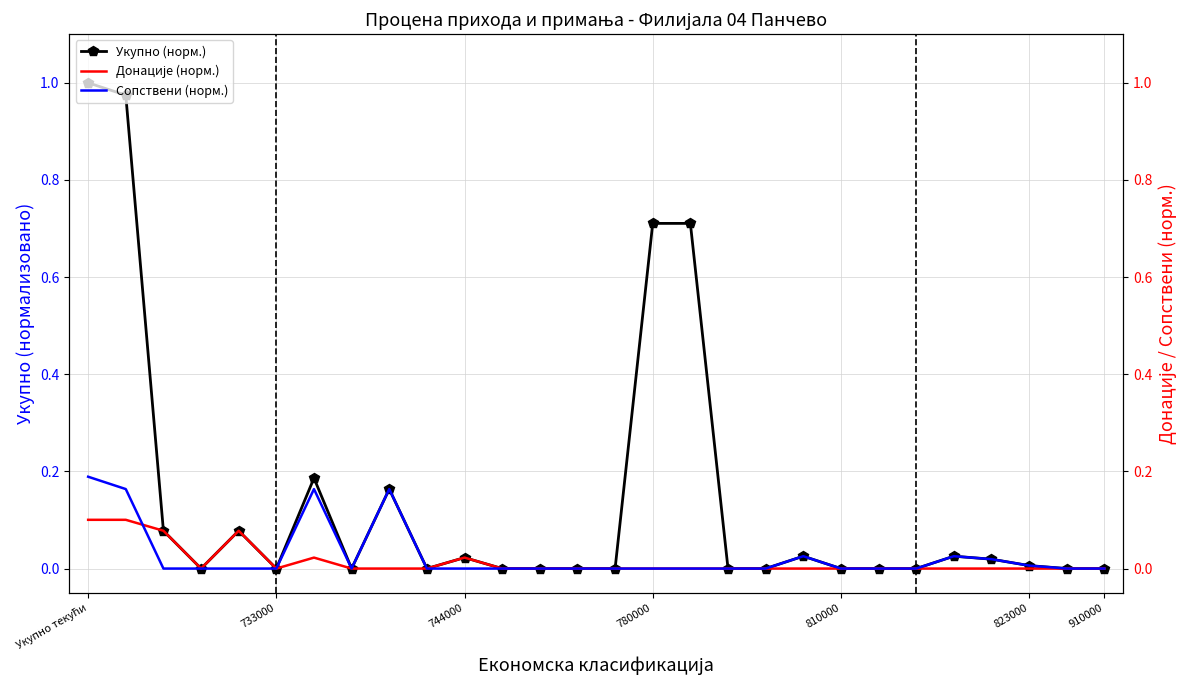

True or false: Укупно (норм.) has more than 0 points higher than both neighbors.

True